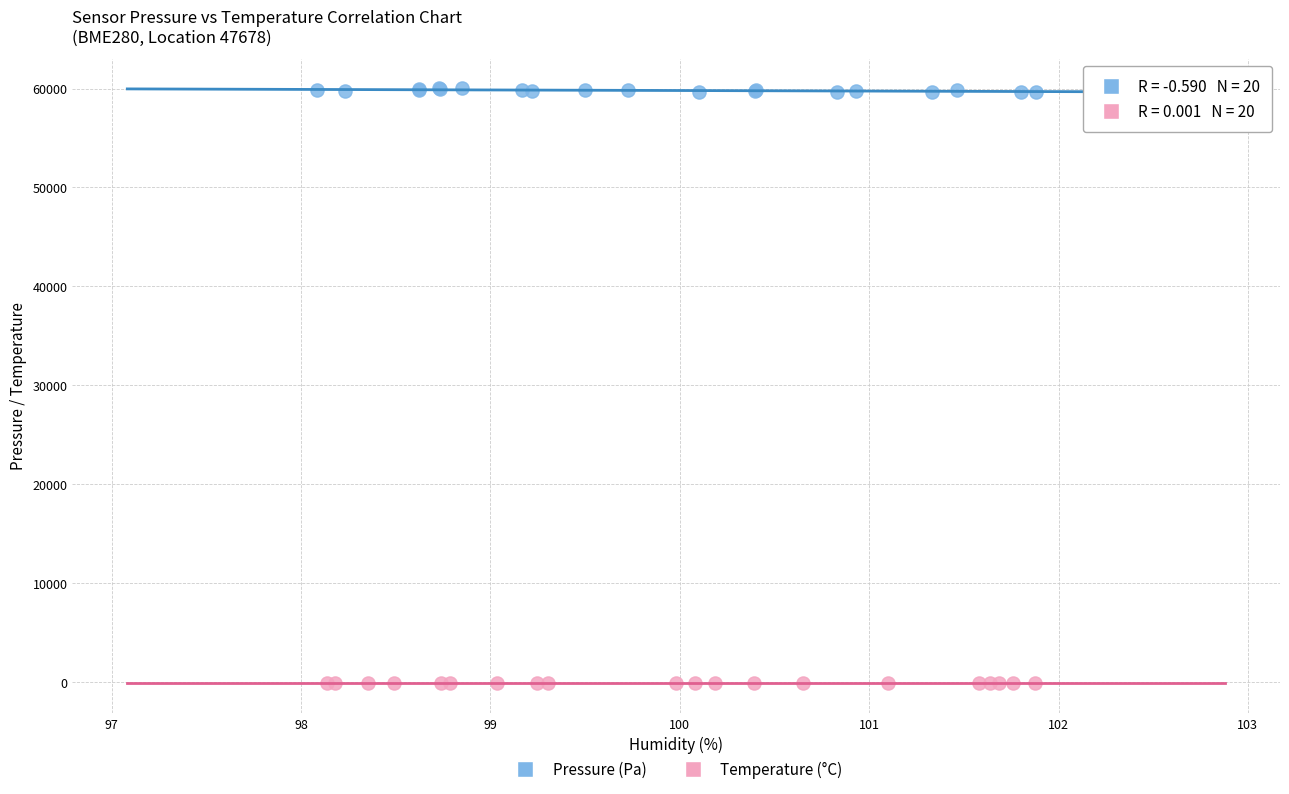

Which series reaches the minimum Y coordinate?

Temperature (°C)